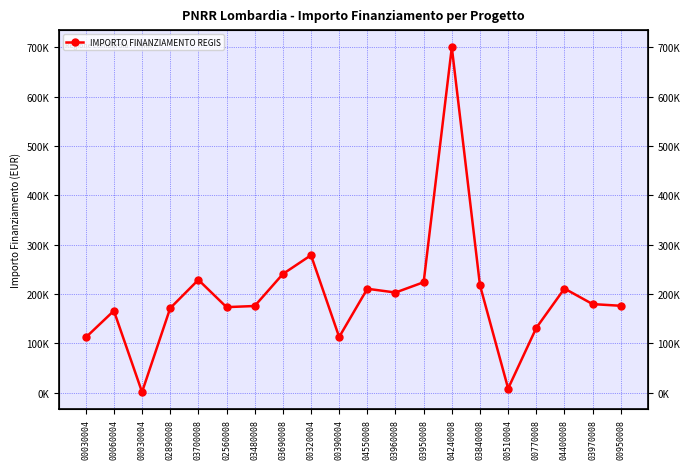

What is the sum of the values at 03950008 and 03960008?

426636.2